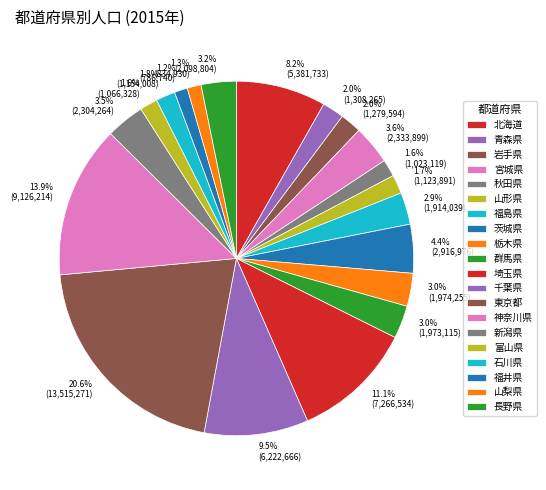

Rank the categories by value from highest to lowest.

東京都, 神奈川県, 埼玉県, 千葉県, 北海道, 茨城県, 宮城県, 新潟県, 長野県, 栃木県, 群馬県, 福島県, 青森県, 岩手県, 石川県, 山形県, 富山県, 秋田県, 山梨県, 福井県